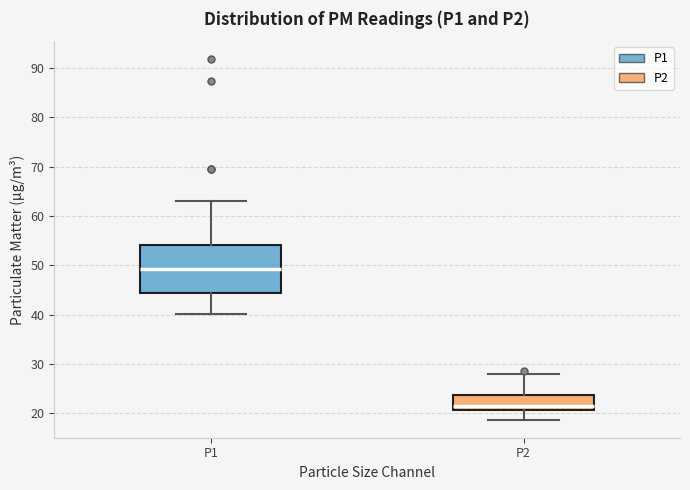

Reading left to right, read every box against the y-axis: the position of its median line, the range the box covers, and the ends of its whiskers. The values are not printed on the chart, so give them approximately, as read against the axis.

P1: median 49, box 44 to 54, whiskers 40 to 63
P2: median 22, box 21 to 24, whiskers 19 to 28